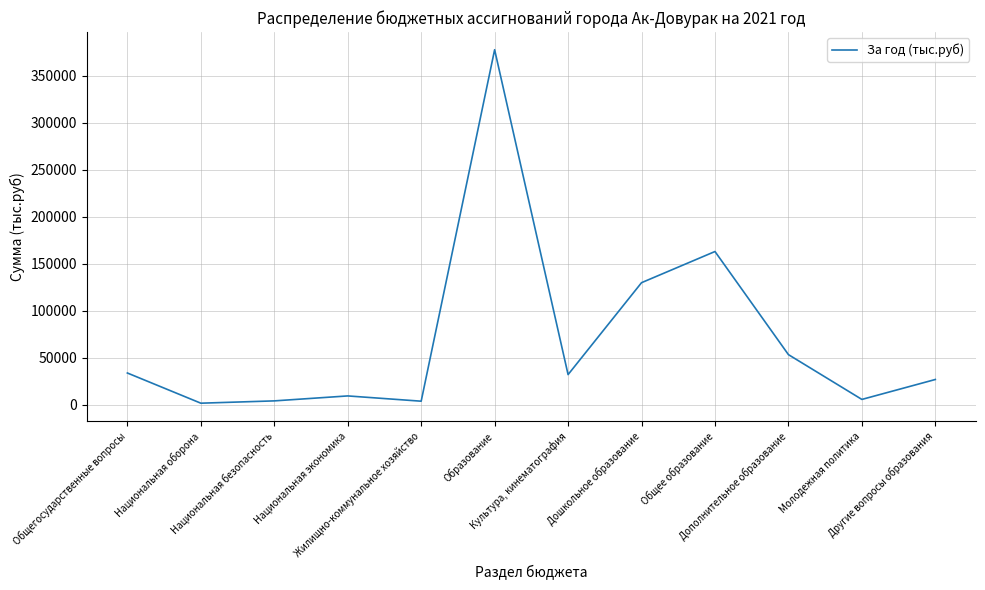

What is the maximum value shown in the chart?

377570.4